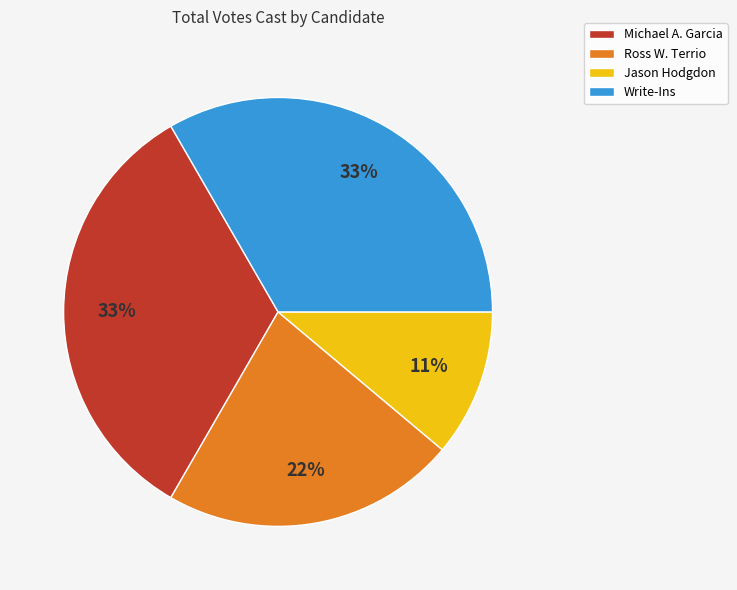

Approximately how many times larger is the value at Ross W. Terrio compared to Michael A. Garcia?

0.7